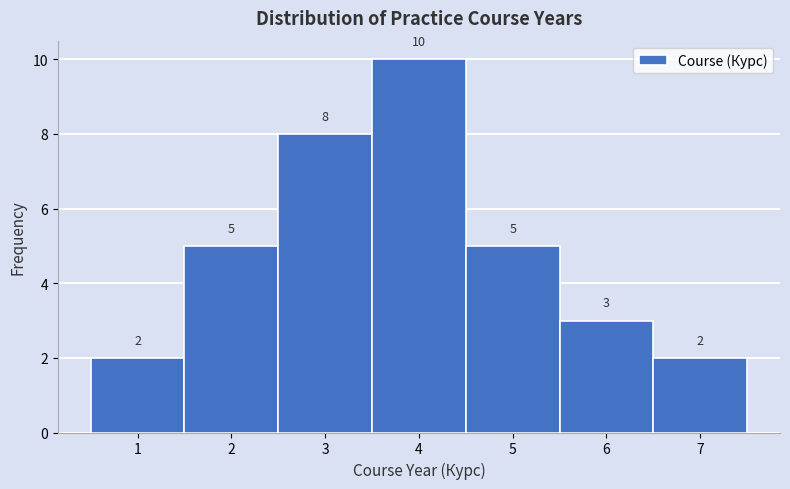

Reading left to right, list every bar in this chart as the range it spans on the x-axis followed by its height.

0.5 to 1.5: 2
1.5 to 2.5: 5
2.5 to 3.5: 8
3.5 to 4.5: 10
4.5 to 5.5: 5
5.5 to 6.5: 3
6.5 to 7.5: 2